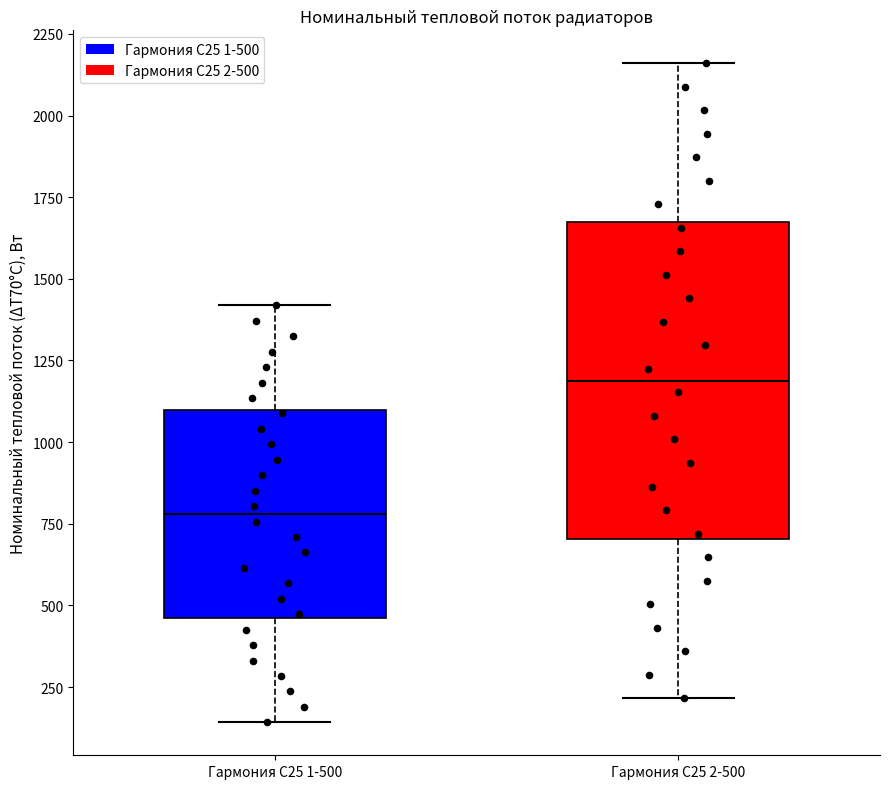

Reading left to right, read every box against the y-axis: the position of its median line, the range the box covers, and the ends of its whiskers. The values are not printed on the chart, so give them approximately, as read against the axis.

Гармония С25 1-500: median 800, box 450 to 1100, whiskers 150 to 1400
Гармония С25 2-500: median 1200, box 700 to 1650, whiskers 200 to 2150